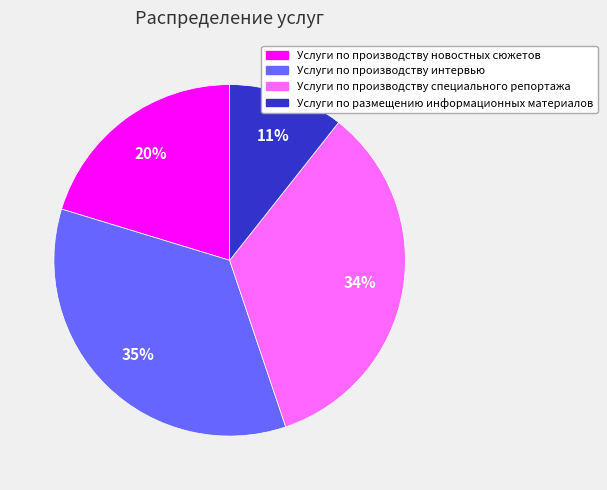

Is there any slice that represents more than half of the pie?

No